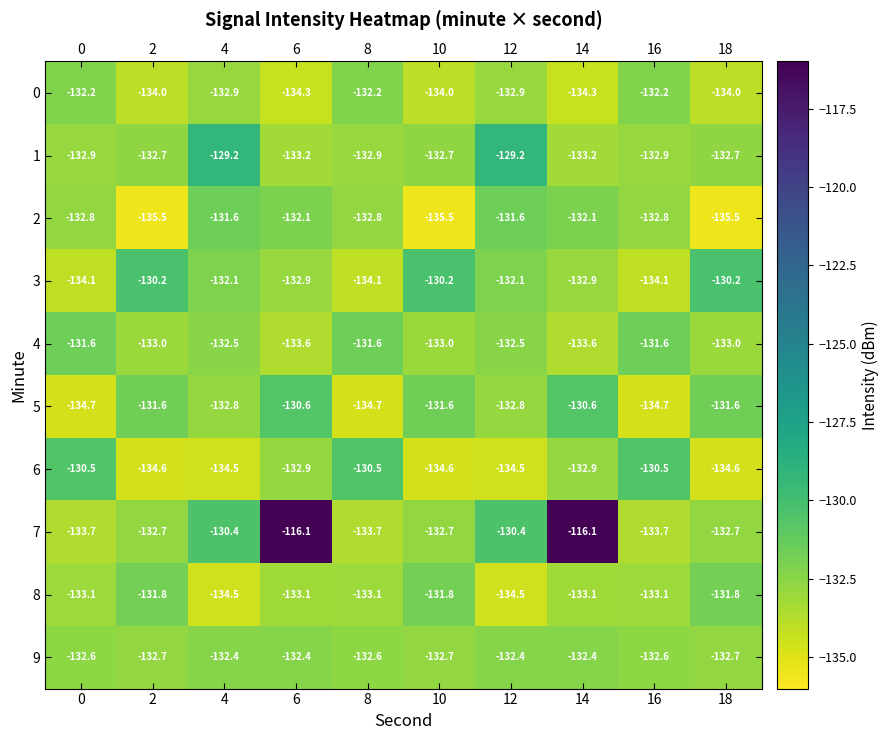

What is the sum of the 6 values at 4 and 6?

-267.4